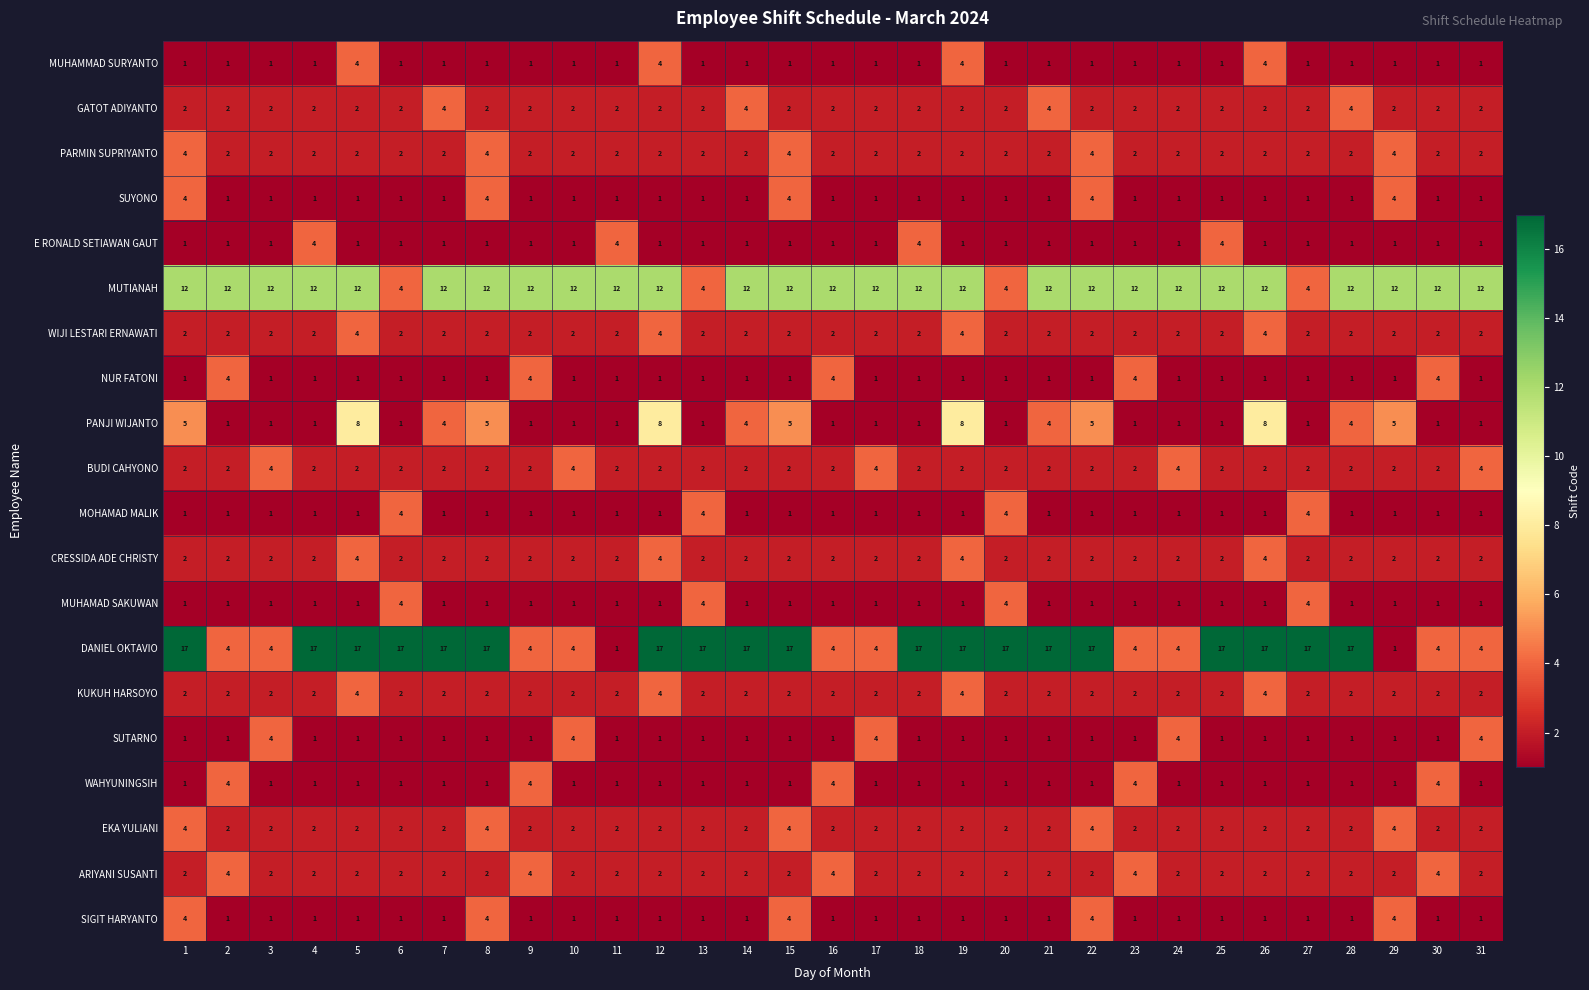

Count the MUHAMAD SAKUWAN values in the range 1 to 2.

27